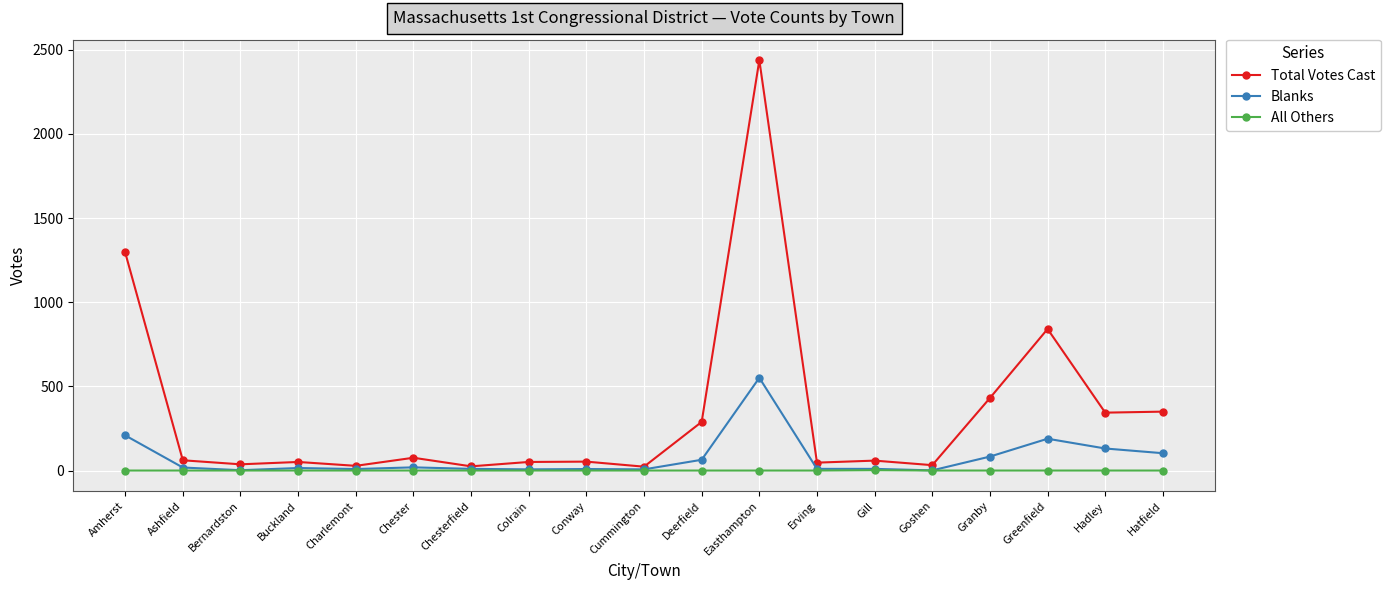

At Greenfield, list the series in order from smallest to largest.

All Others, Blanks, Total Votes Cast